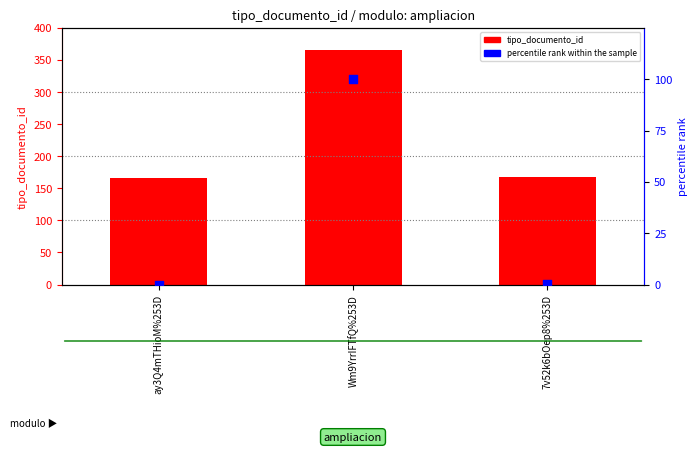

At which category is the sum across all series the highest?

Wm9YrrIFTfQ%253D